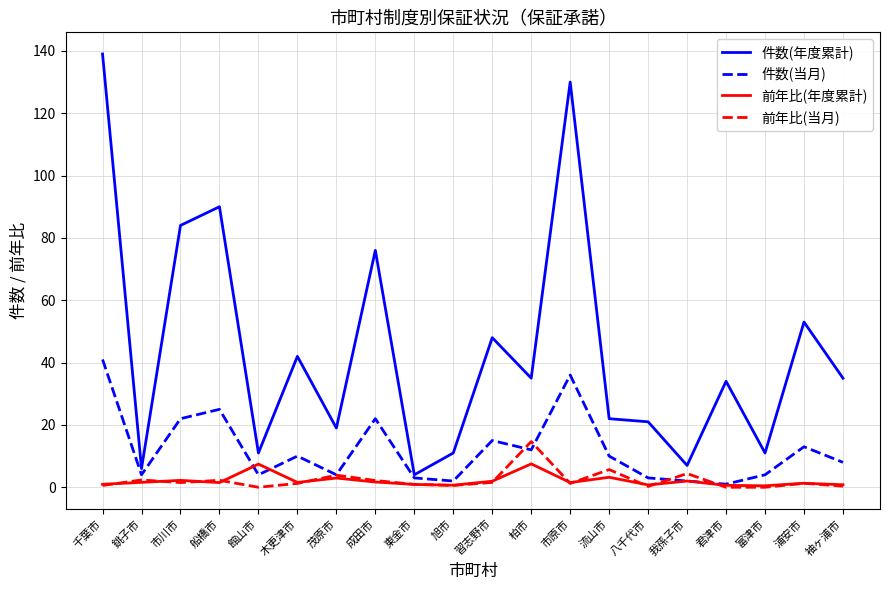

The value of 件数(年度累計) at 習志野市 is 48.0. True or false?

True